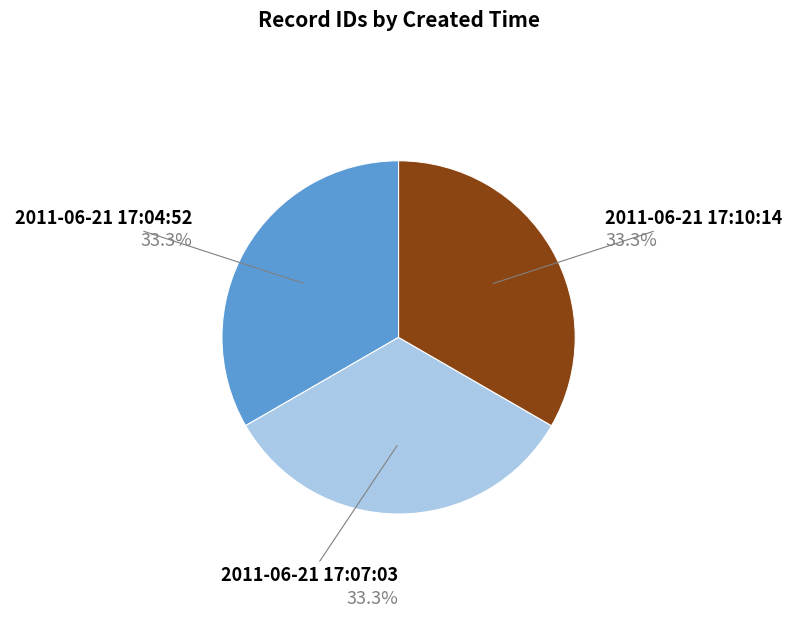

Does any single category account for the majority?

No